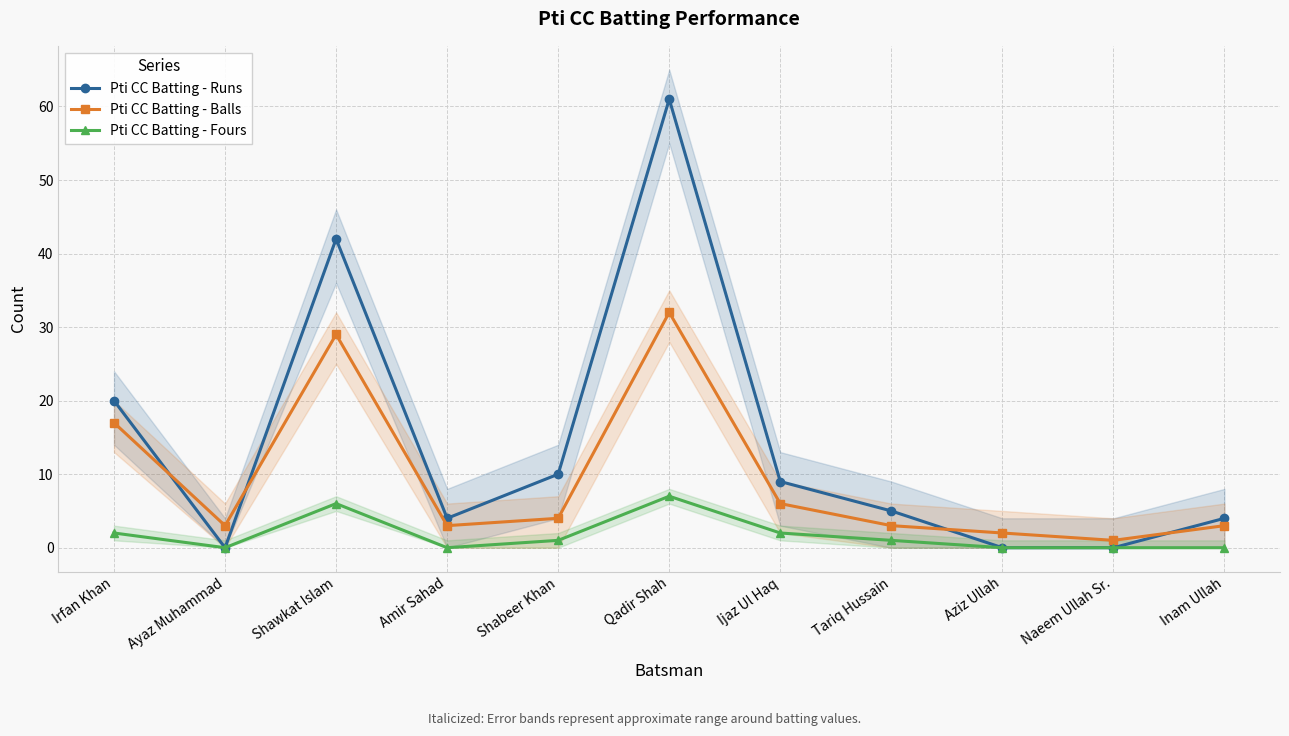

Between Aziz Ullah and Qadir Shah, which is larger?

Qadir Shah